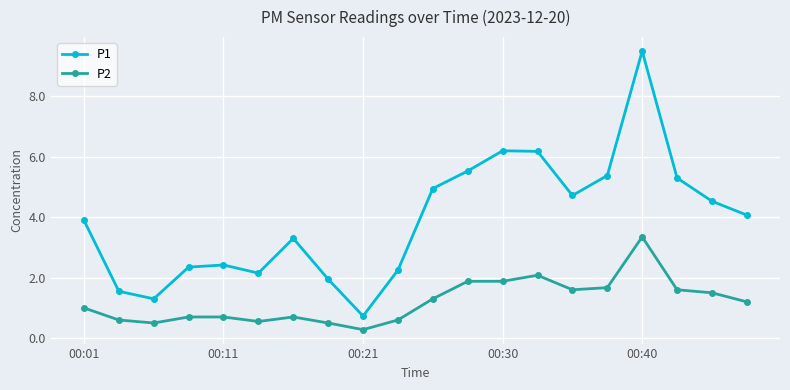

What are all the series names shown in the legend?

P1, P2